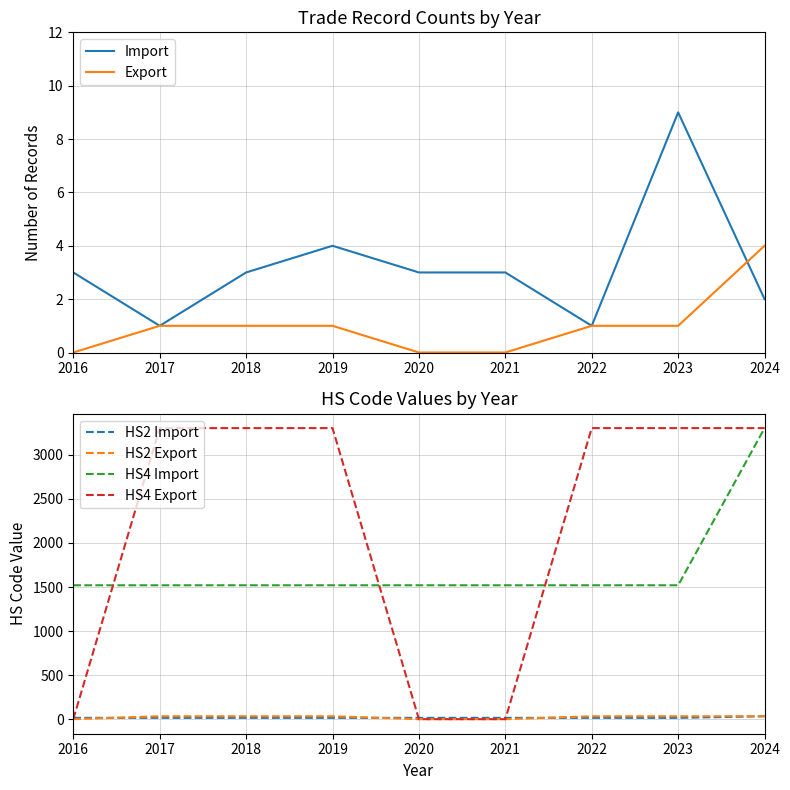

What is the value of the HS4 Export point at the 3rd from the left?

3304